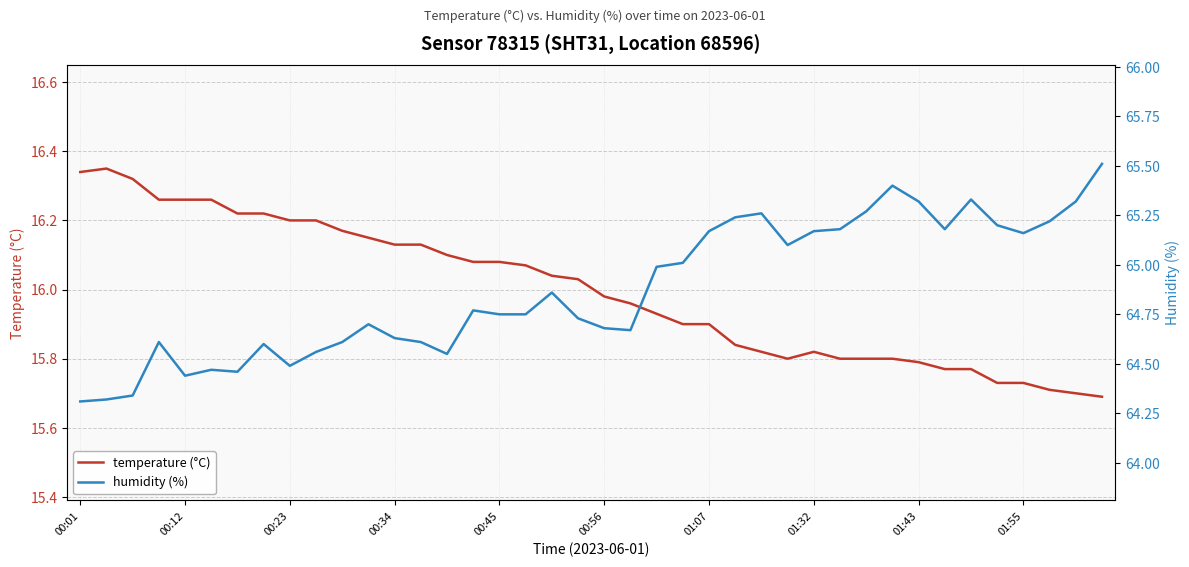

What is the total value across all series at 31?

81.2